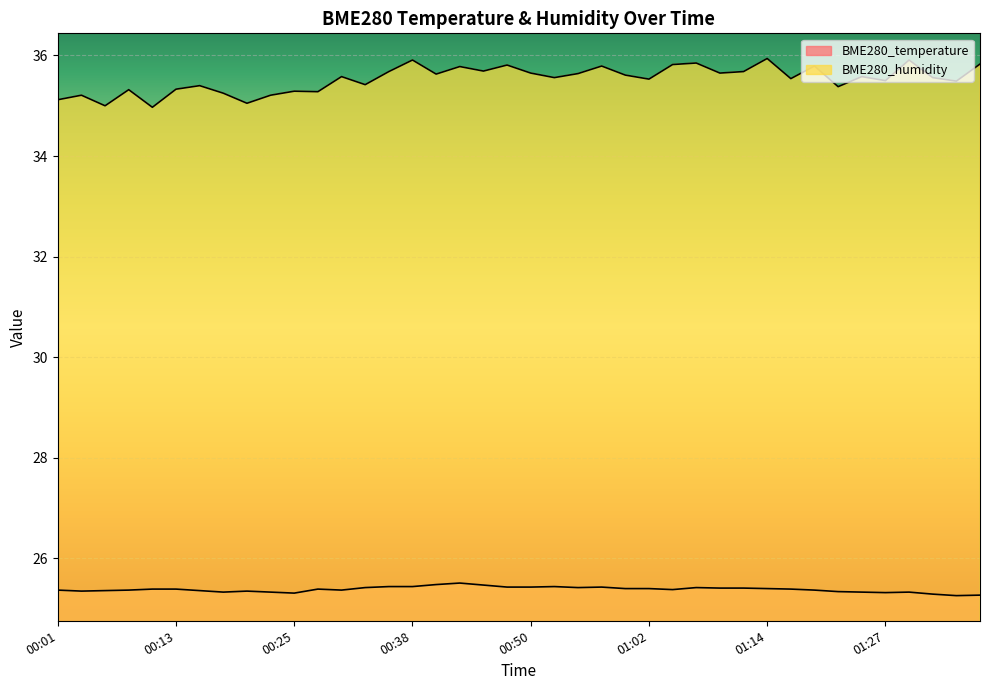

Where is BME280_humidity nearest to the value 35?

00:06